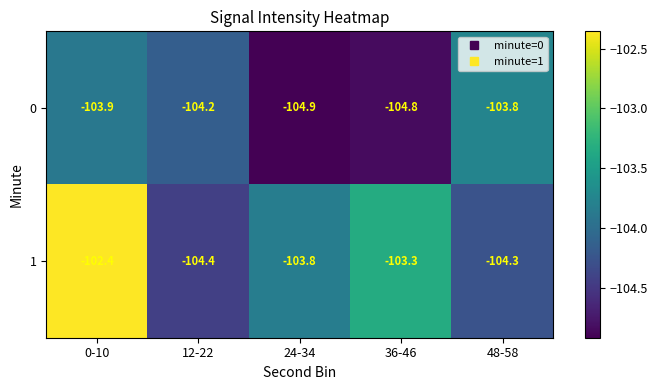

At which label does 0 first exceed -104?

0-10